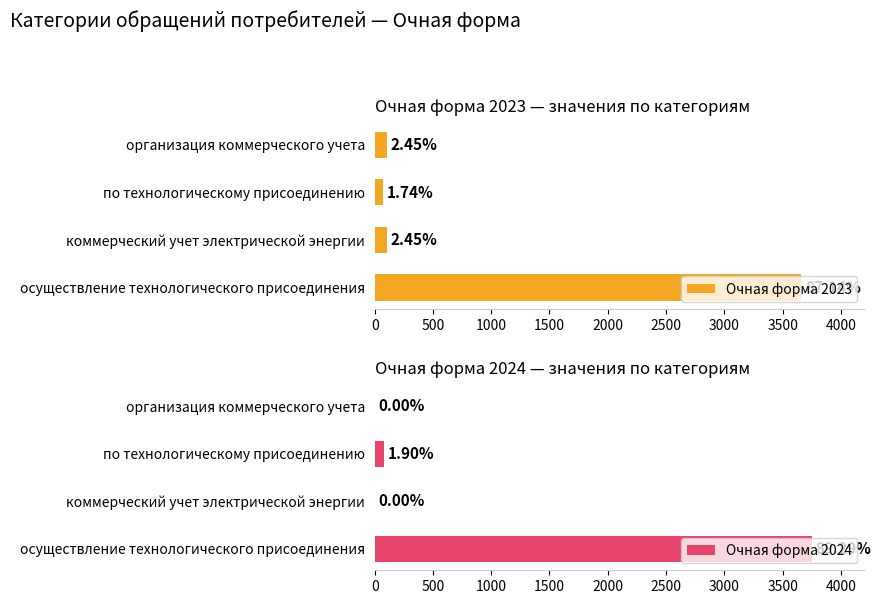

What is the sum of all Очная форма 2024 values?

3830